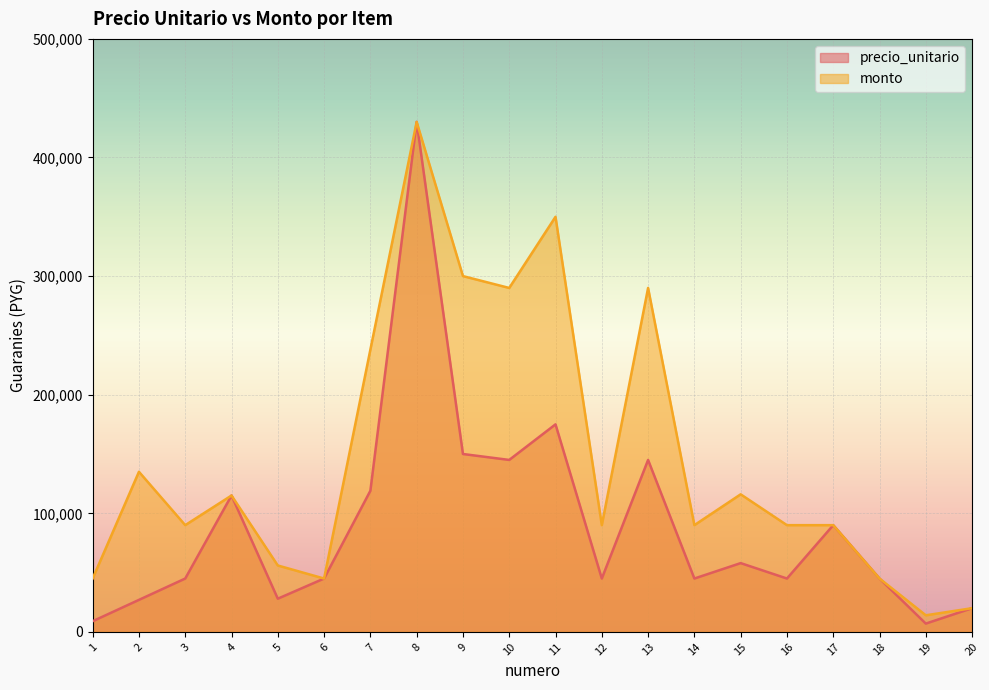

What is the greatest value displayed?

430000